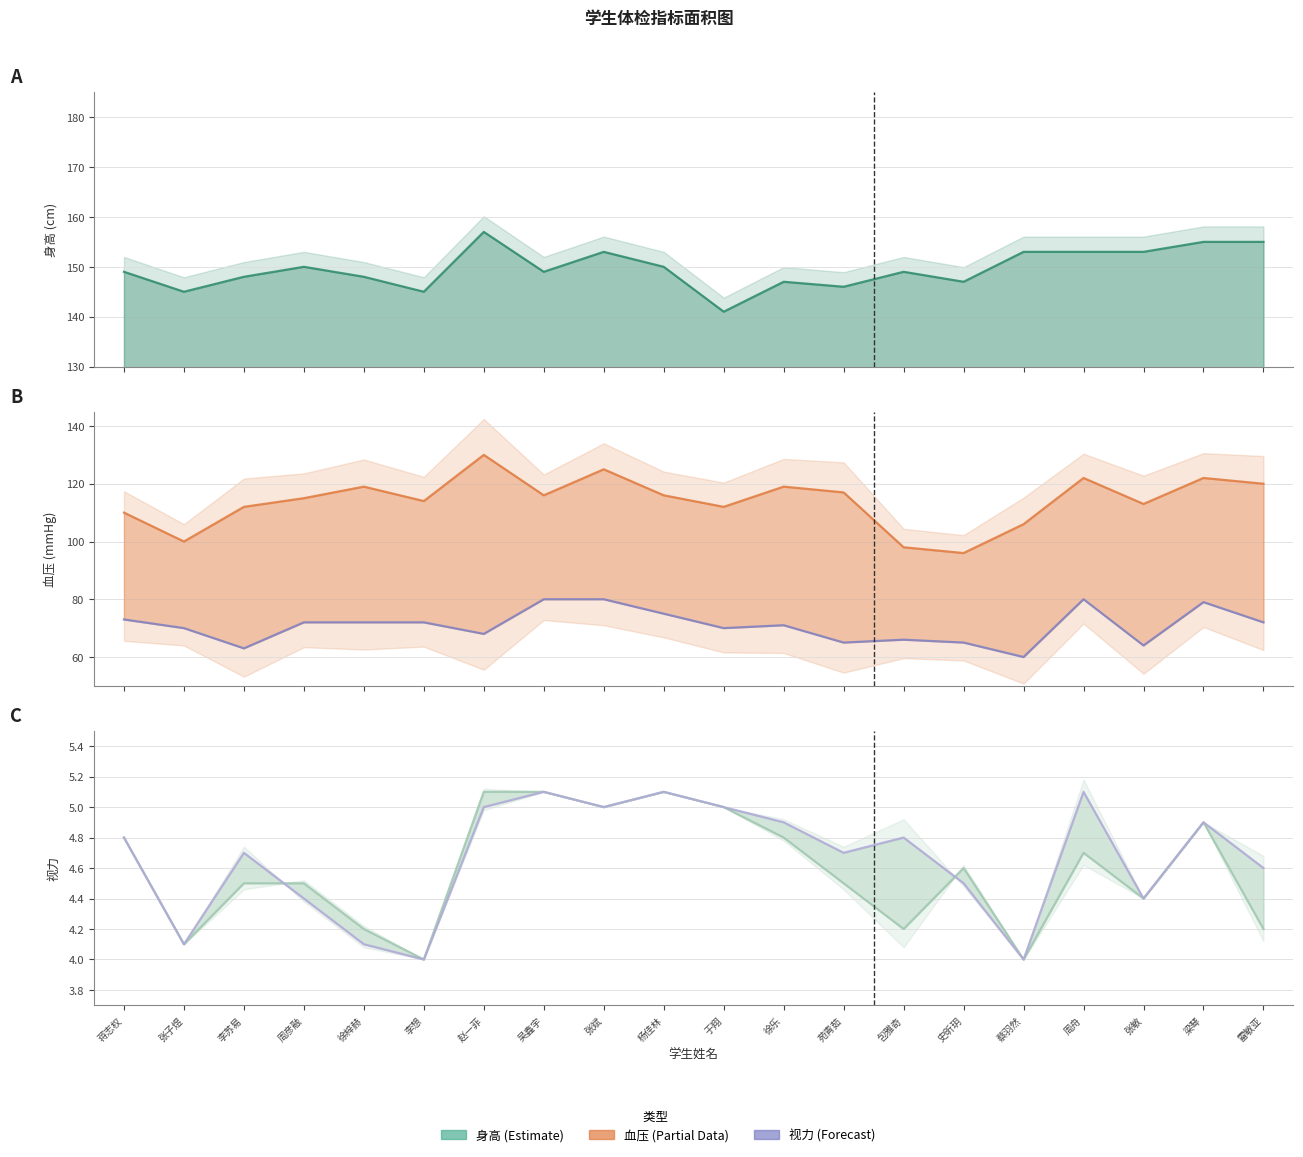

Where is the first local minimum for 左眼视力(*)?

张子煜